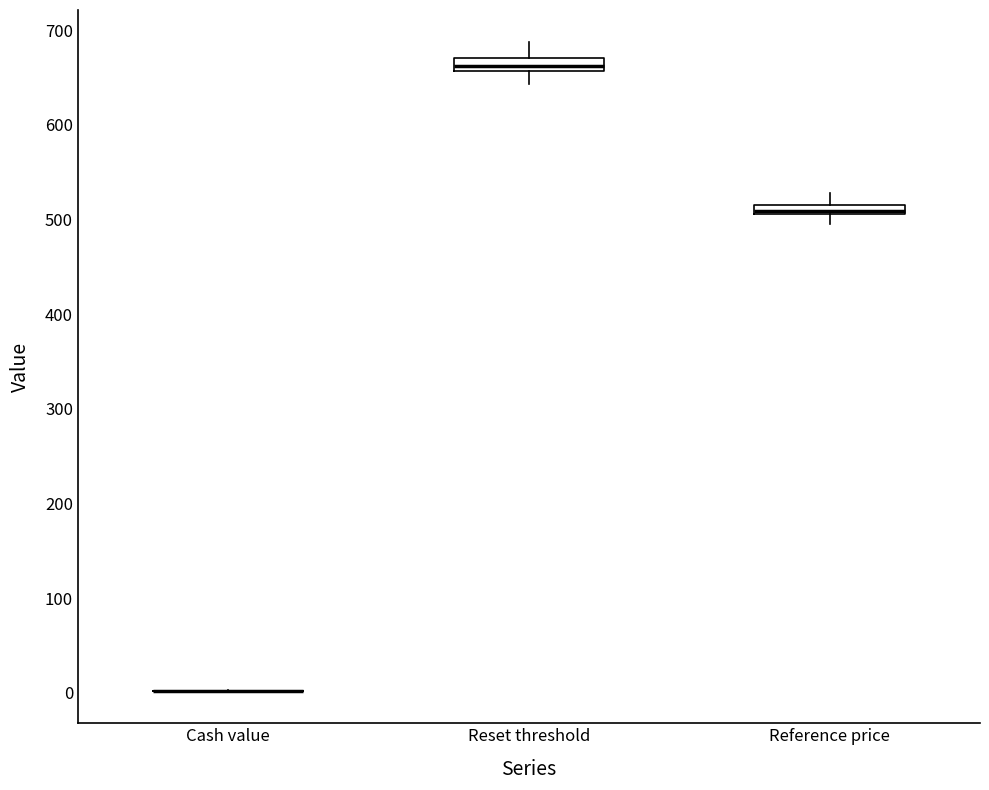

Where is the lower edge of the box for Reference price on the y-axis? The values are not printed on the chart, so give them approximately, as read against the axis.

510